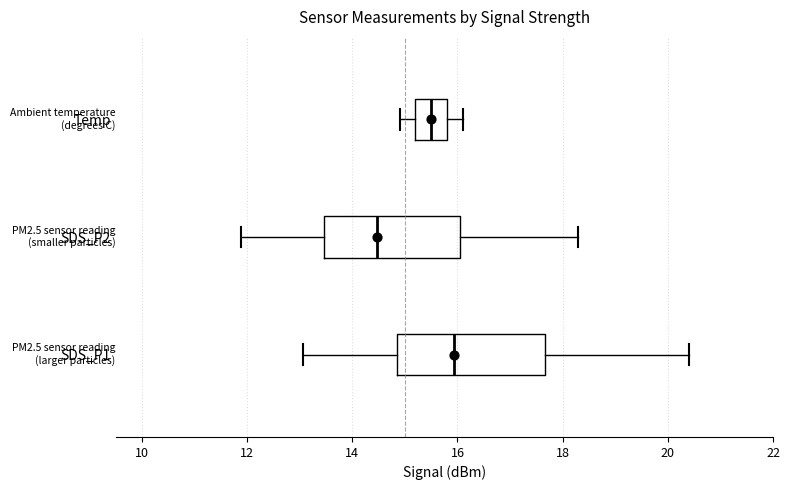

Comparing the boxes themselves (not the whiskers), which one is the widest?

SDS_P1